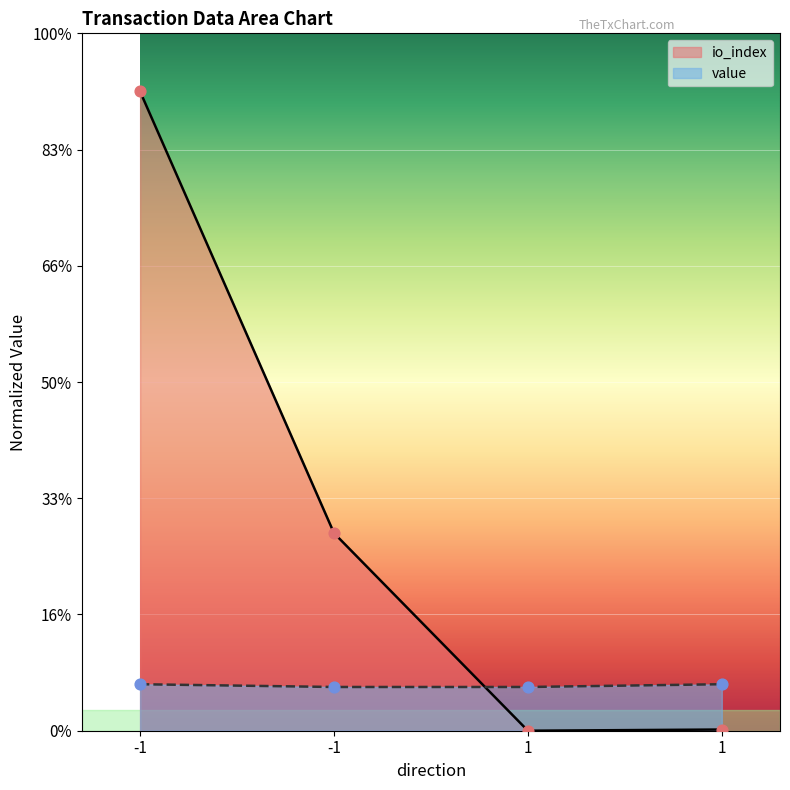

What are all the series names shown in the legend?

io_index, value